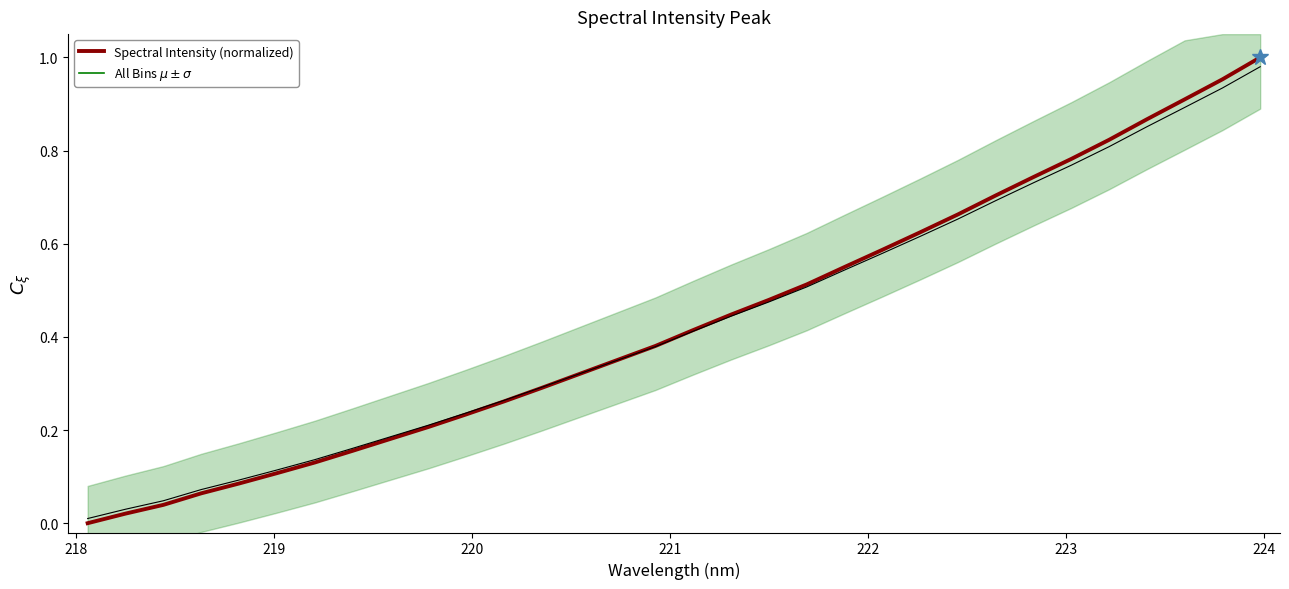

What is the average value of the Spectral Intensity (normalized) series?

0.4